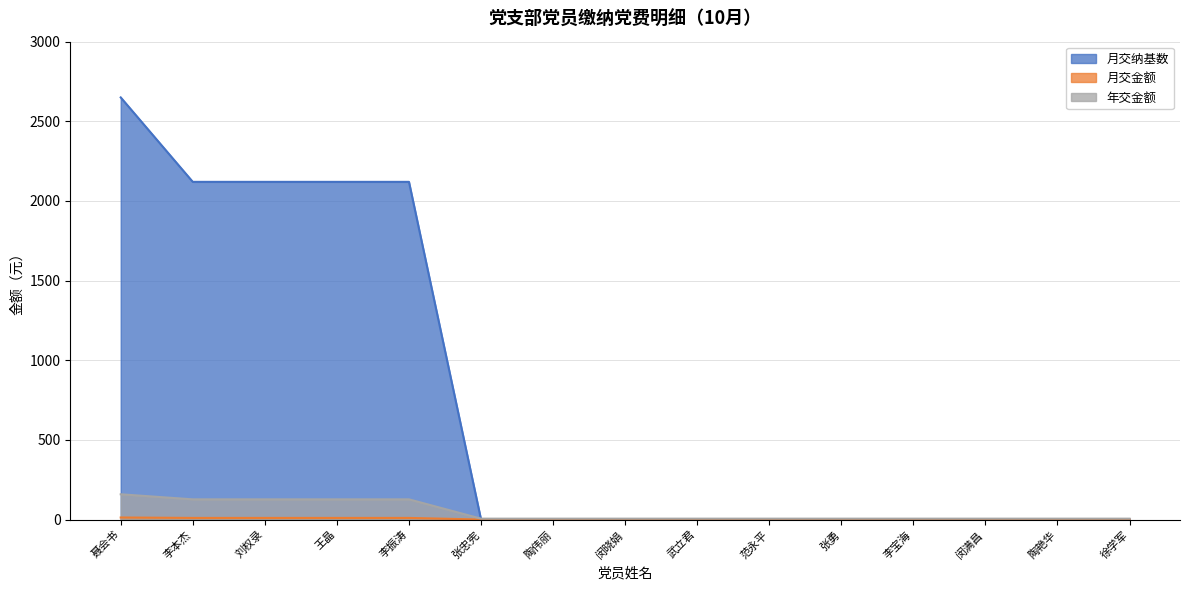

Does the chart have visible grid lines?

Yes